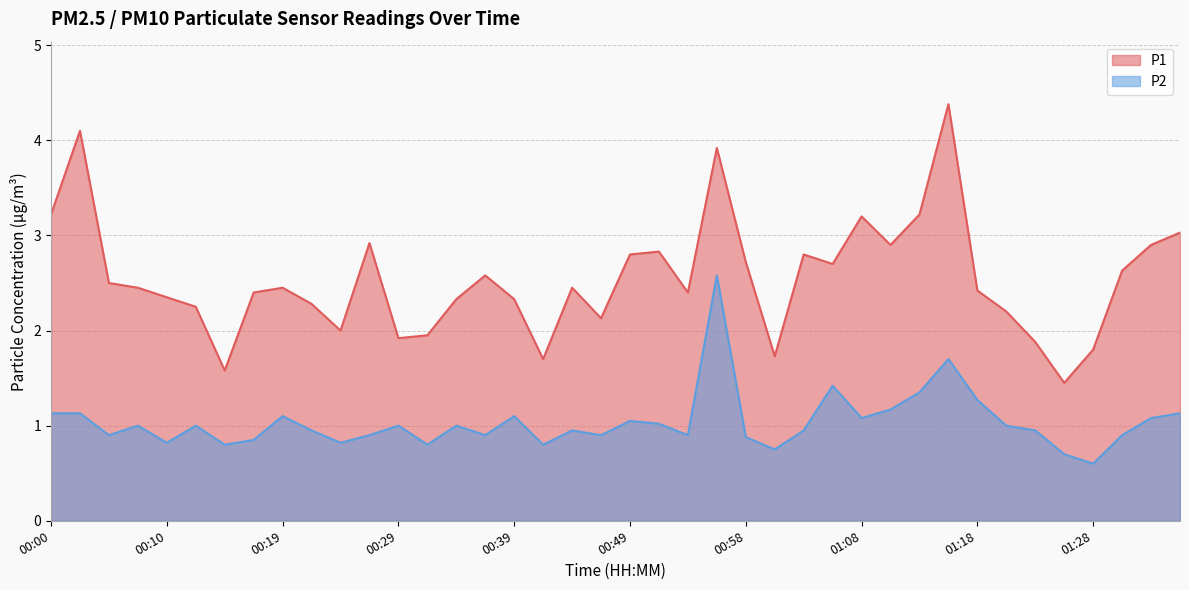

At 00:00, list the series in order from largest to smallest.

P1, P2